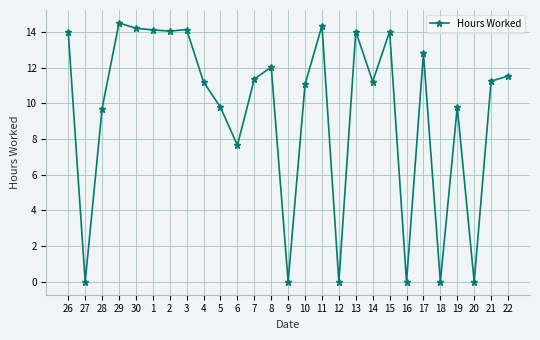

True or false: there are more than 2 points higher than both neighbors.

True